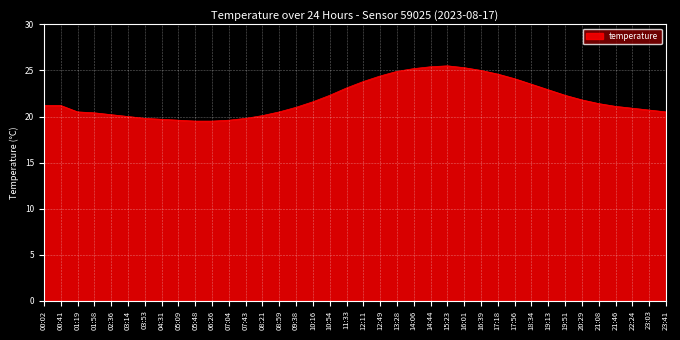

What is the change in value from 03:53 to 17:18?

+4.8